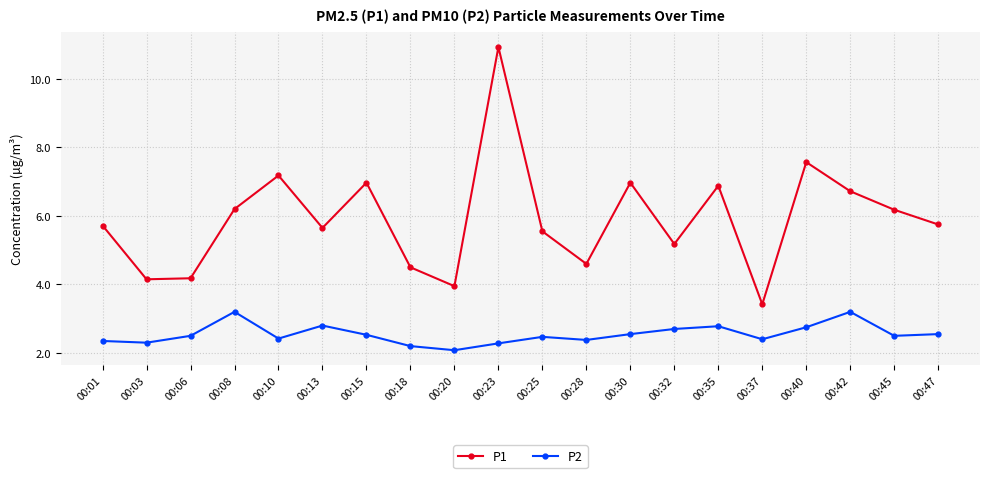

How many data points in P1 are above 5?

14